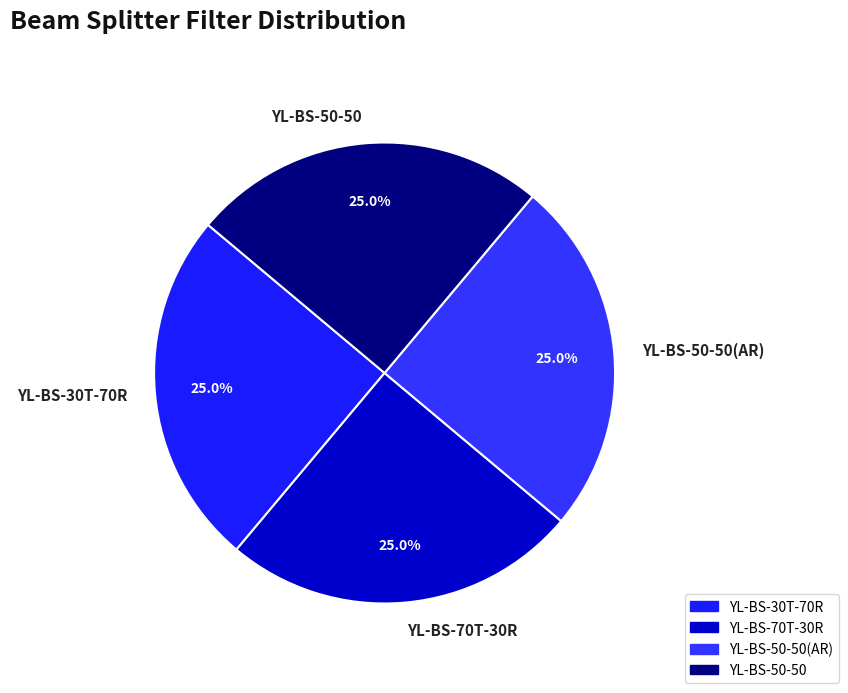

How many slices are in this pie chart?

4